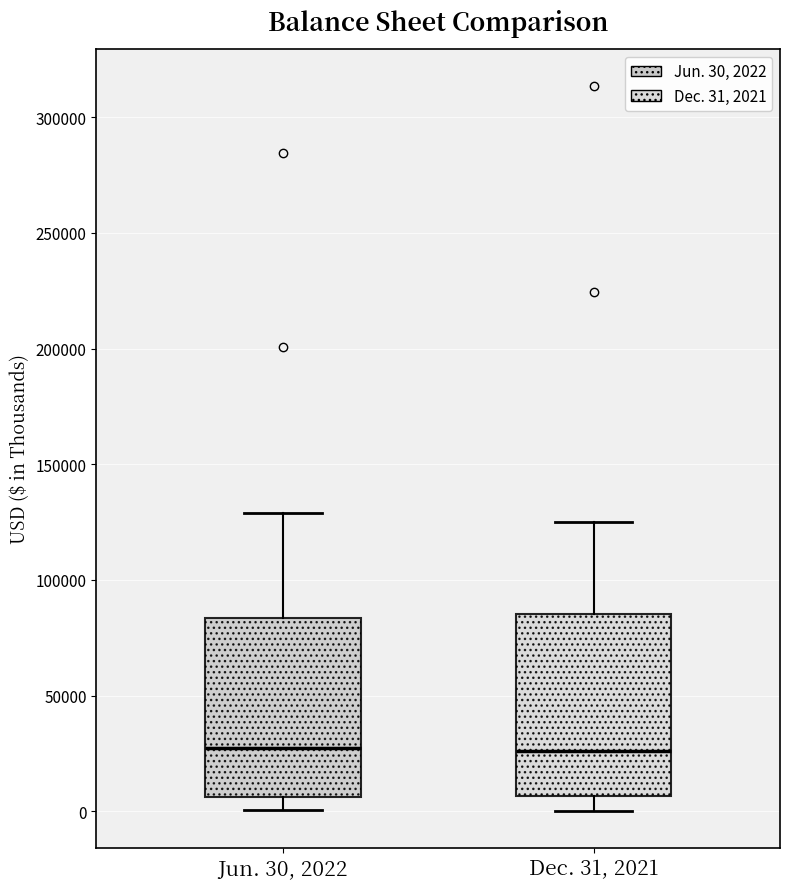

Reading left to right, read every box against the y-axis: the position of its median line, the range the box covers, and the ends of its whiskers. The values are not printed on the chart, so give them approximately, as read against the axis.

Jun. 30, 2022: median 25000, box 5000 to 85000, whiskers 0 to 130000
Dec. 31, 2021: median 25000, box 5000 to 85000, whiskers 0 to 125000